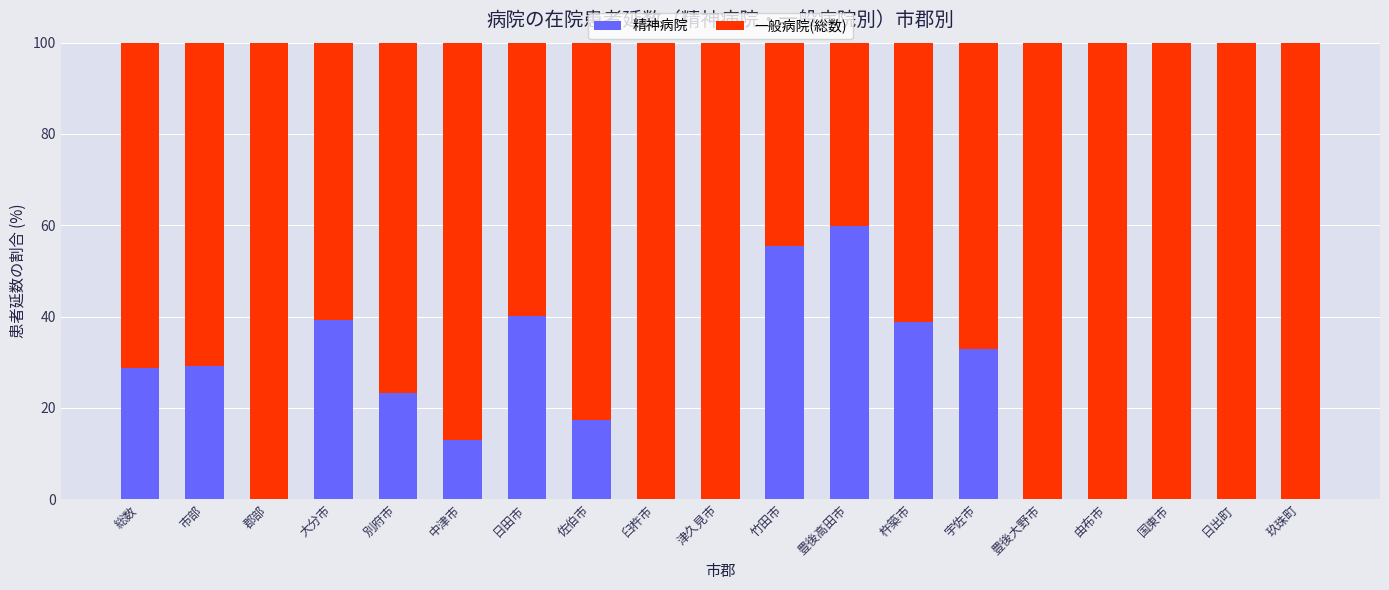

What is the sum of all 精神病院 values?

377.9